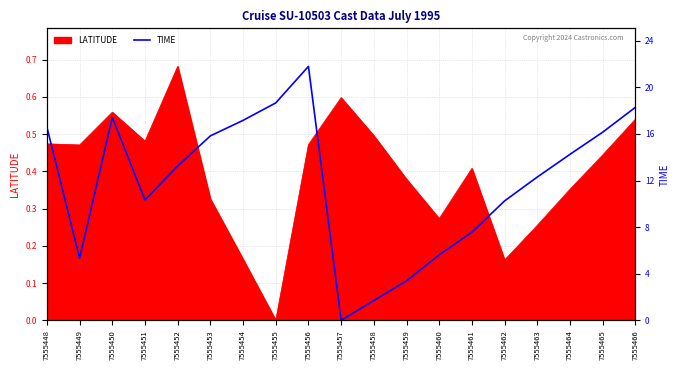

What is the difference between the values at 7555459 and 7555457?

3.4